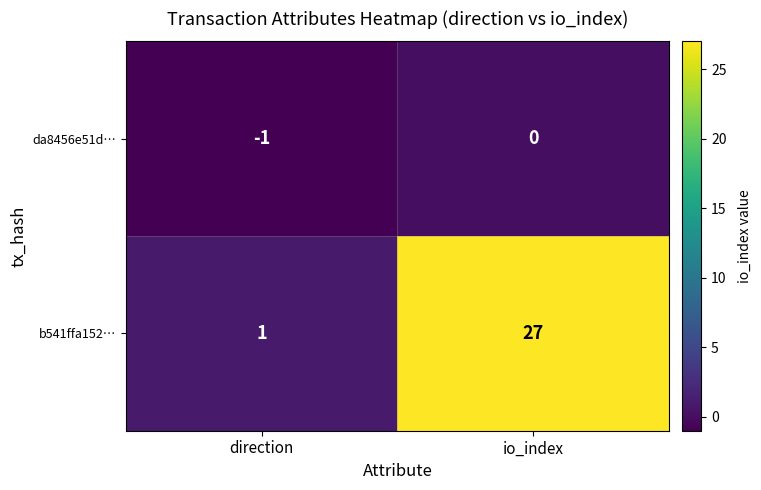

True or false: da8456e51d… has a value of 0 at io_index.

True